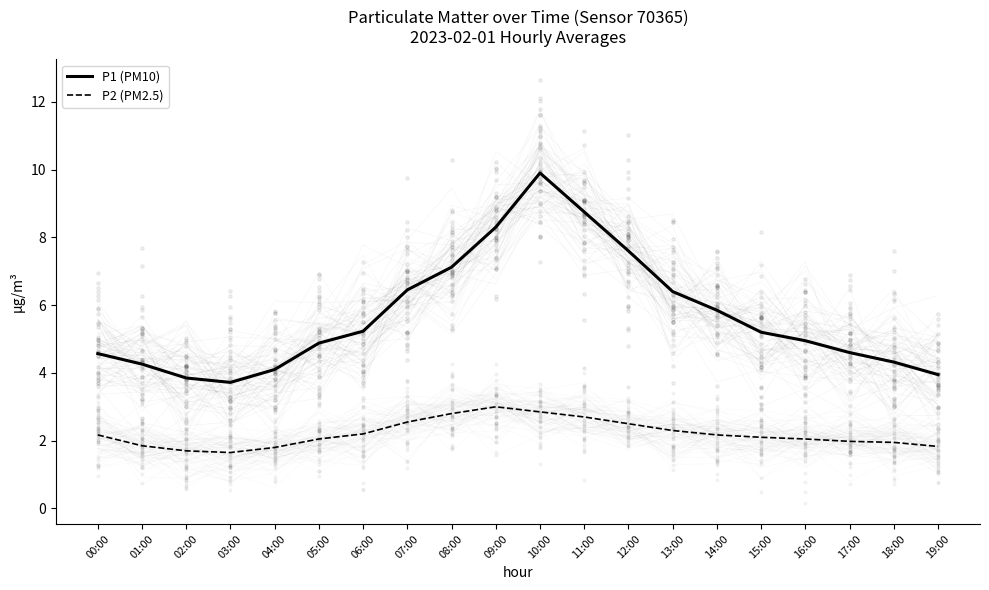

Which series reaches the maximum Y coordinate?

P1 (PM10)